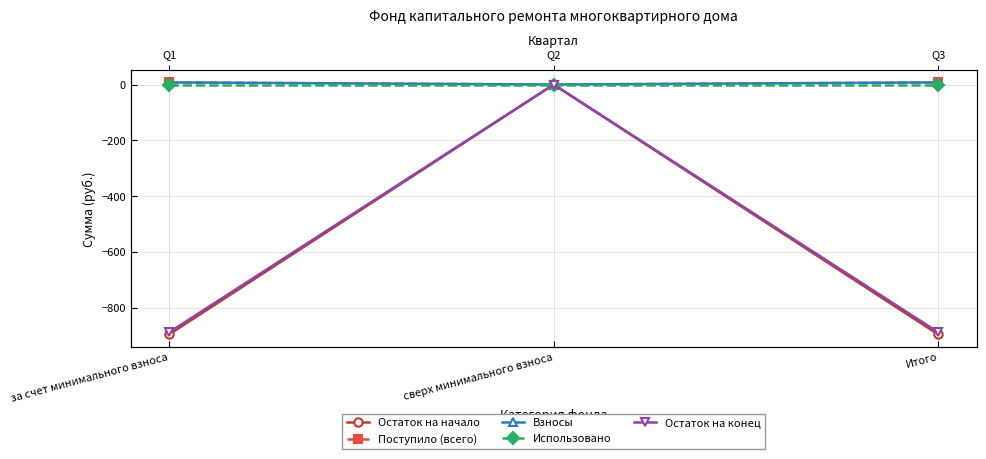

Which series has the widest spread of values?

Остаток на начало